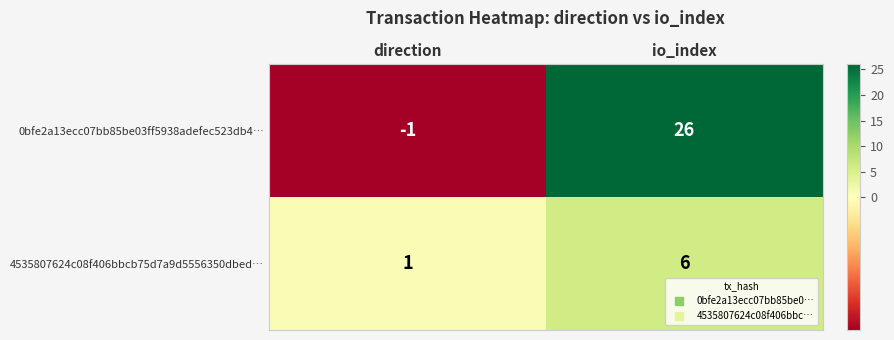

The 4535807624c08f406bbcb75d7a9d5556350dbed… series shows 6 at io_index. True or false?

True